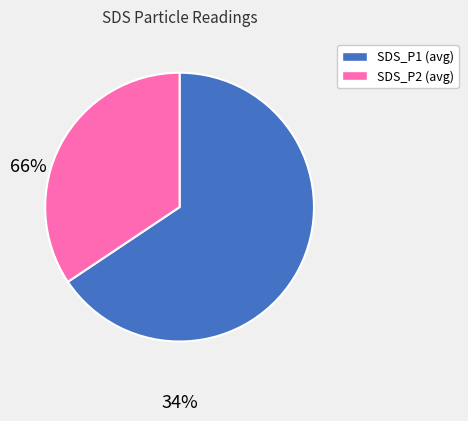

How many slices are in this pie chart?

2